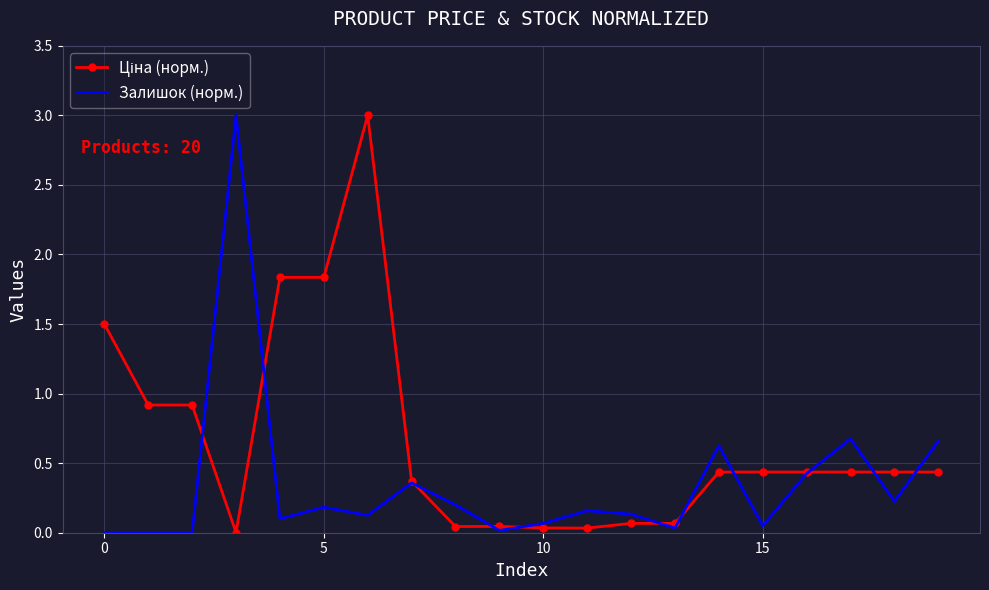

What is the greatest value displayed?

3.0